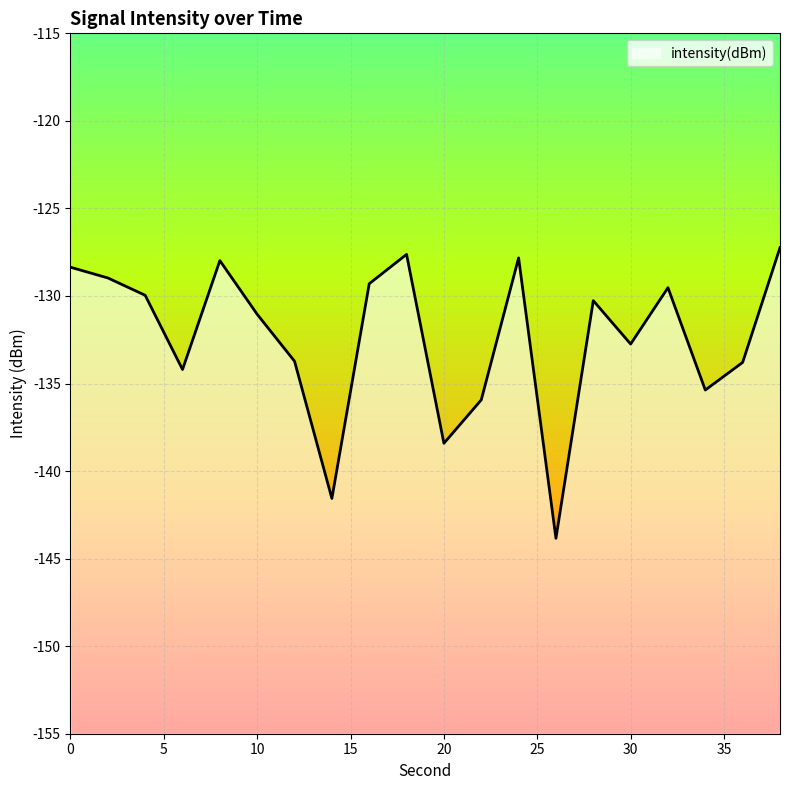

What is the sum of the values at 8 and 28?

-258.2